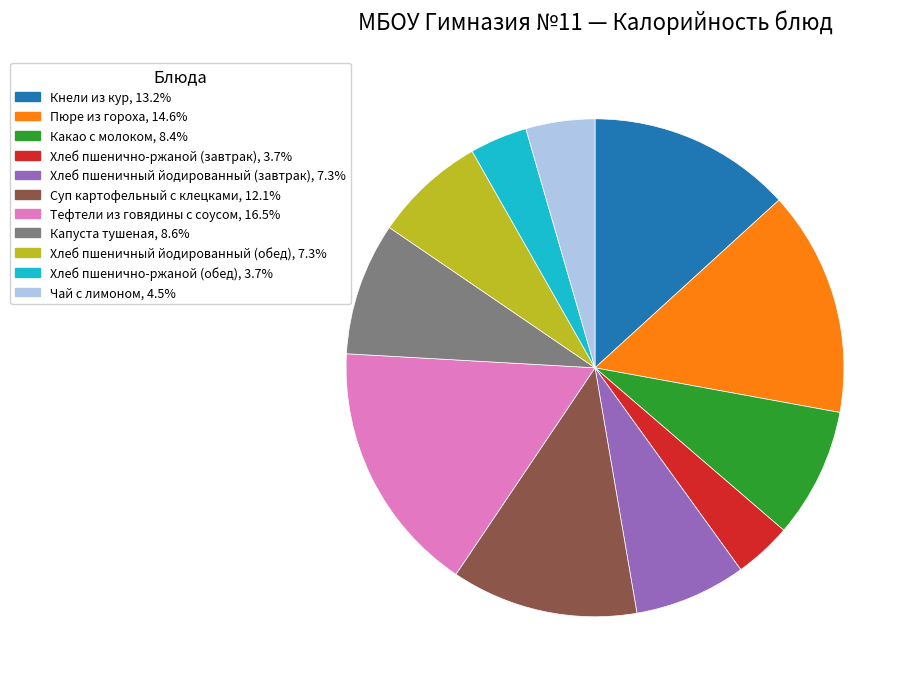

Combined, do Хлеб пшенично-ржаной (обед) and Капуста тушеная account for over 50%?

No